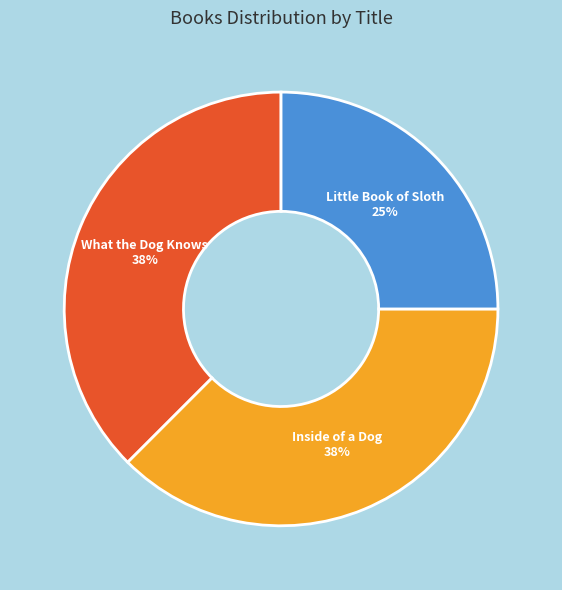

Is there any slice that represents more than half of the pie?

No